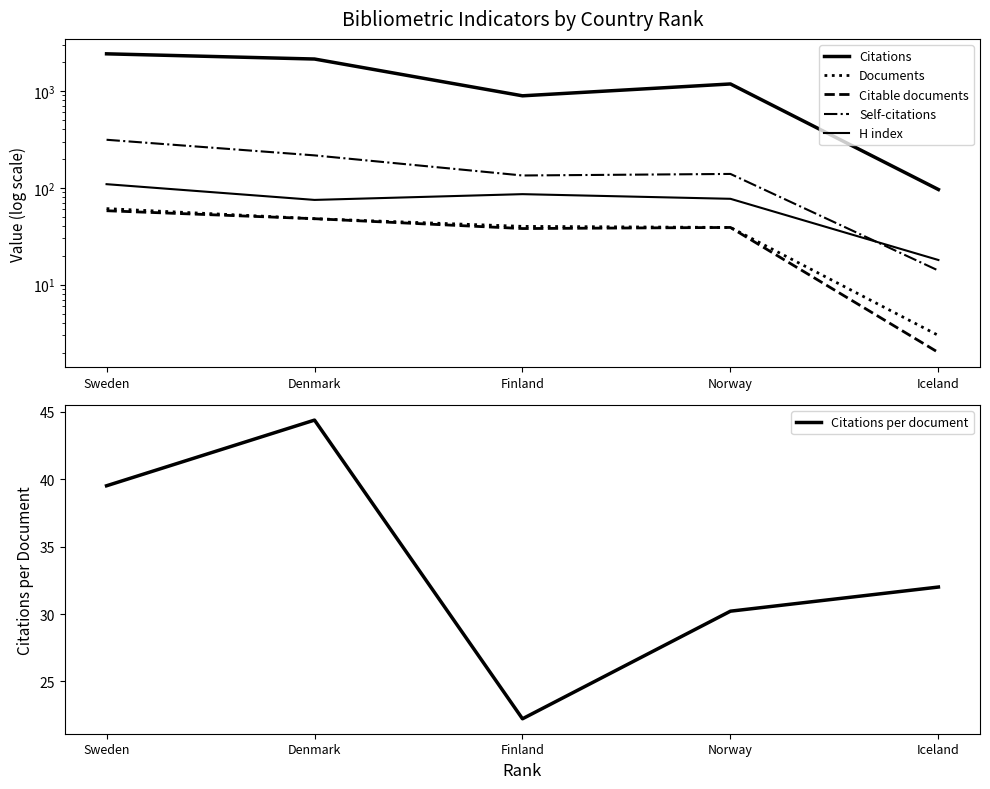

True or false: H index has more than 0 points higher than both neighbors.

True